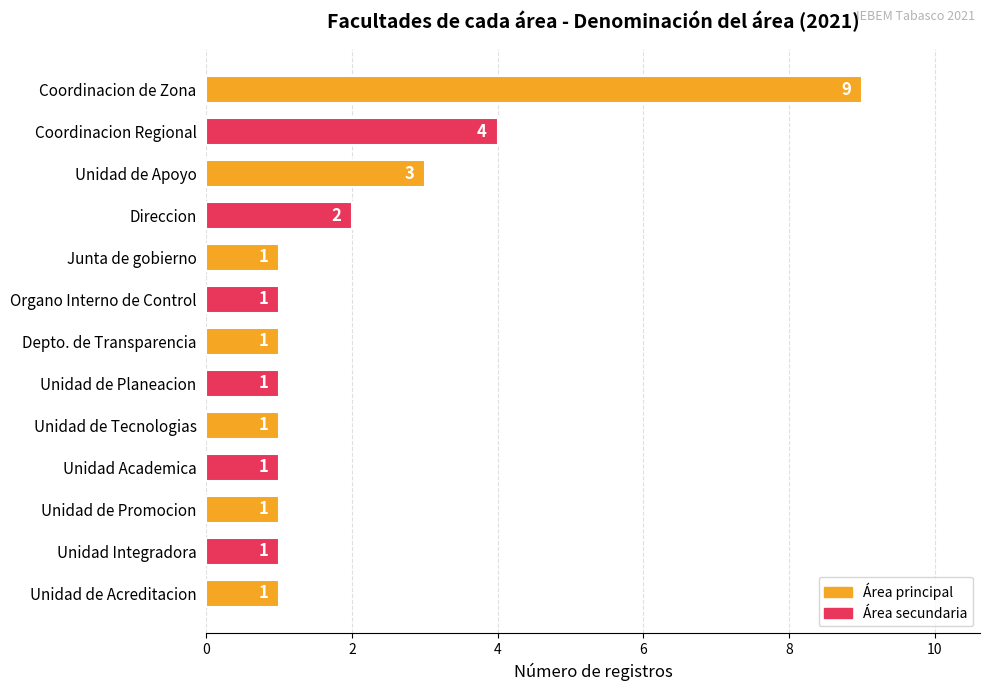

Approximately how many times larger is the value at Coordinacion de Zona compared to Junta de gobierno?

9.0